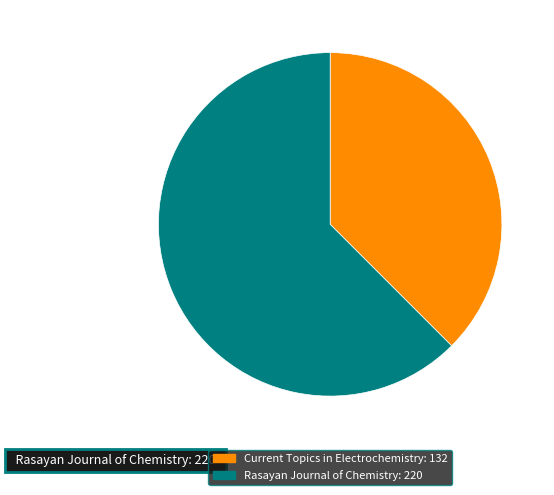

The Current Topics in Electrochemistry: 132 slice represents 38% of the pie. True or false?

True